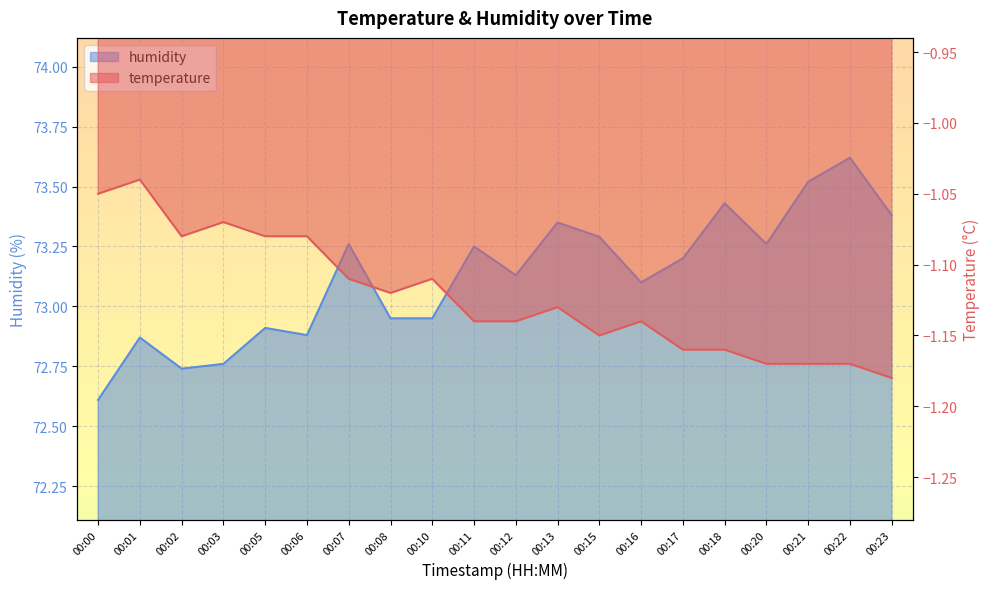

The value of humidity at 00:13 is 15.9. True or false?

False